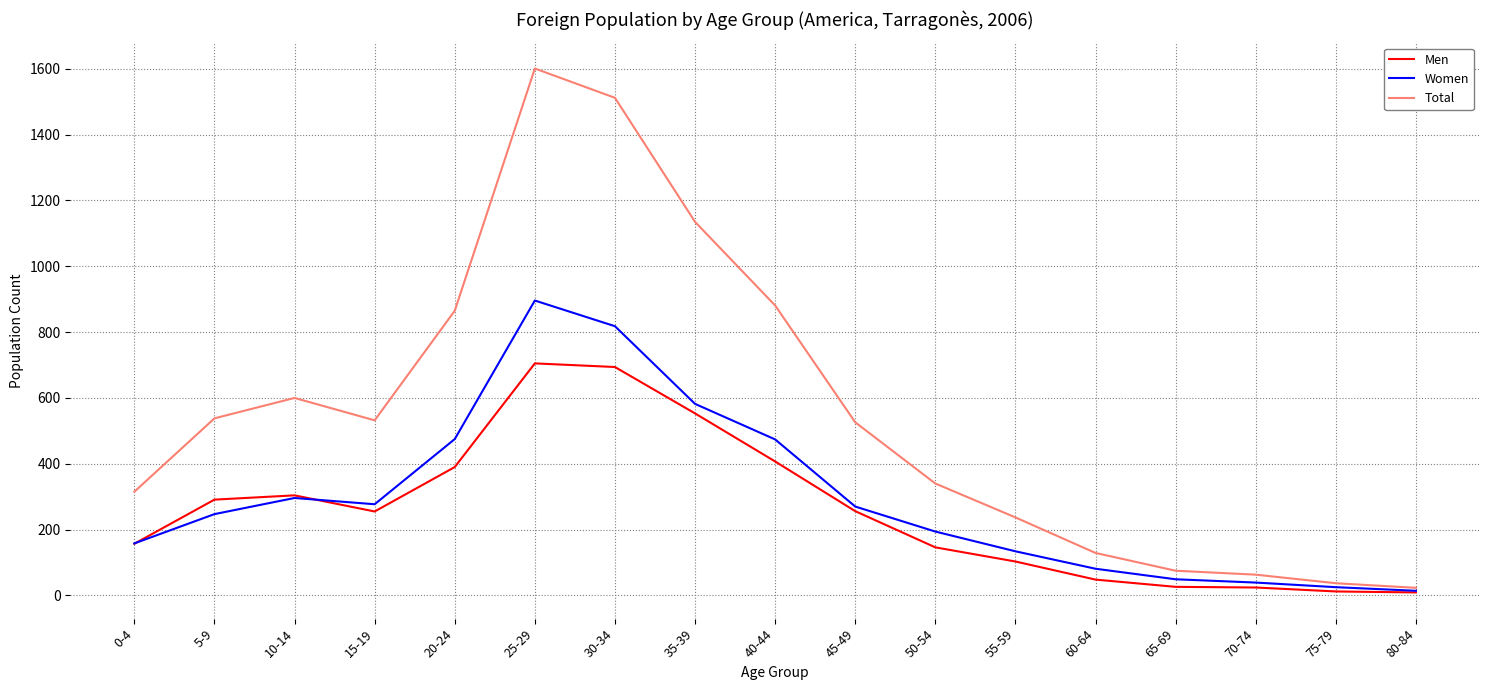

What is the total value across all series at 25-29?

3202